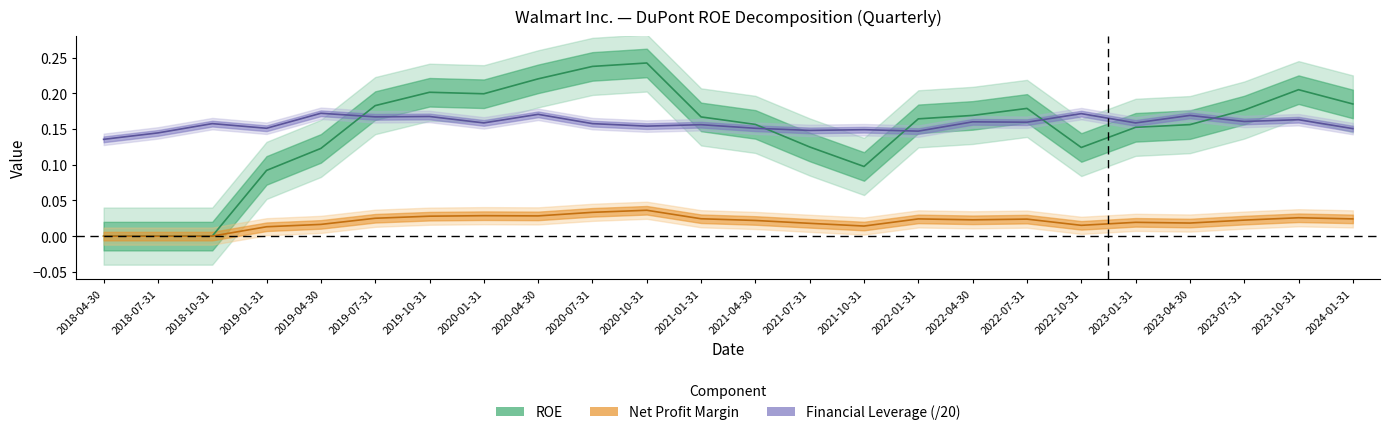

At which label is Financial Leverage closest to 0?

2018-04-30